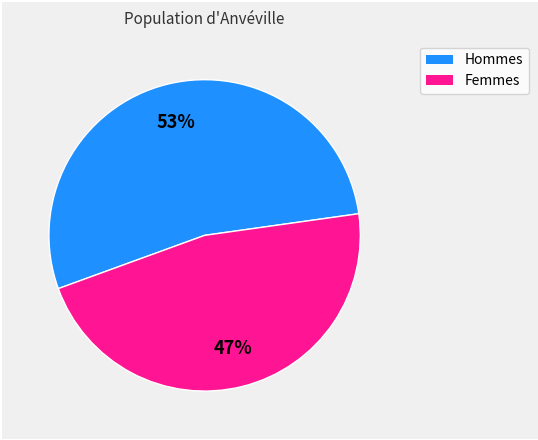

Is there any slice that represents more than half of the pie?

Yes